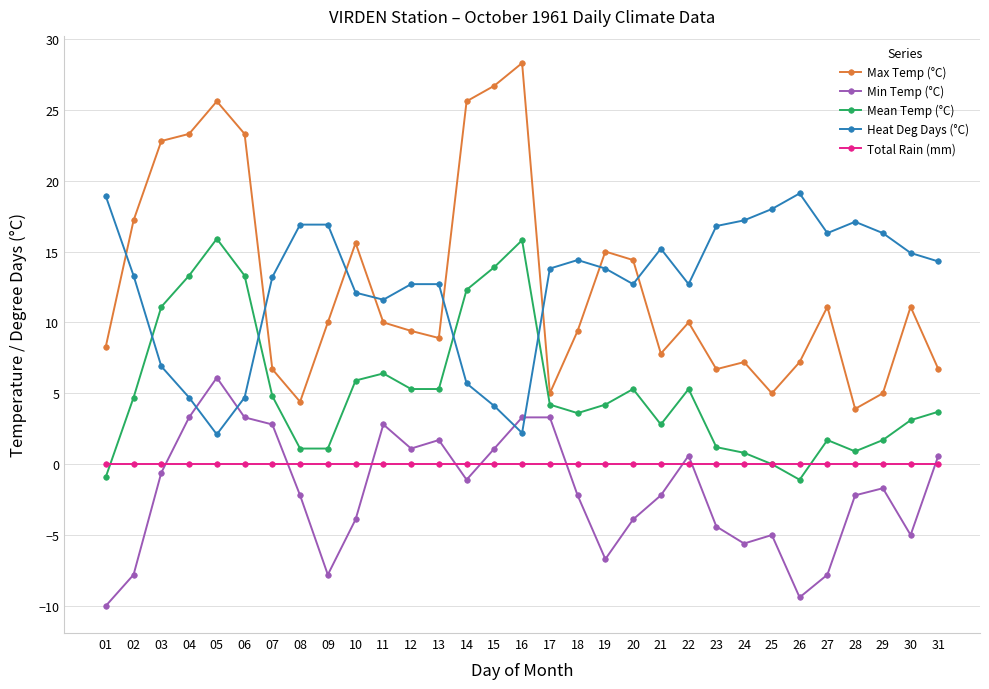

Between which two adjacent categories do Min Temp (°C) and Total Rain (mm) first intersect?

03 and 04